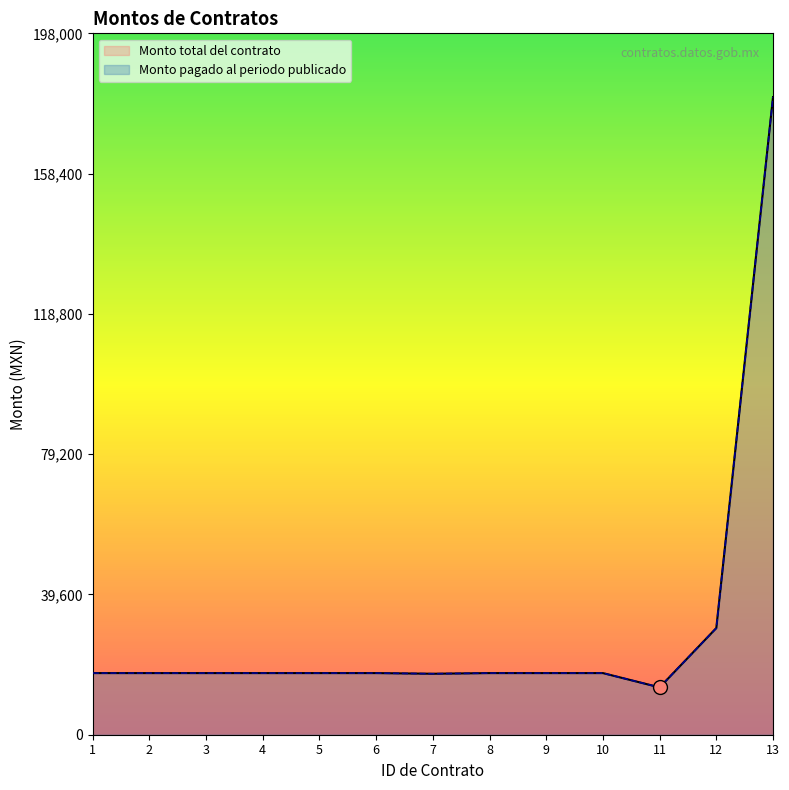

How many lines are shown in the chart?

2